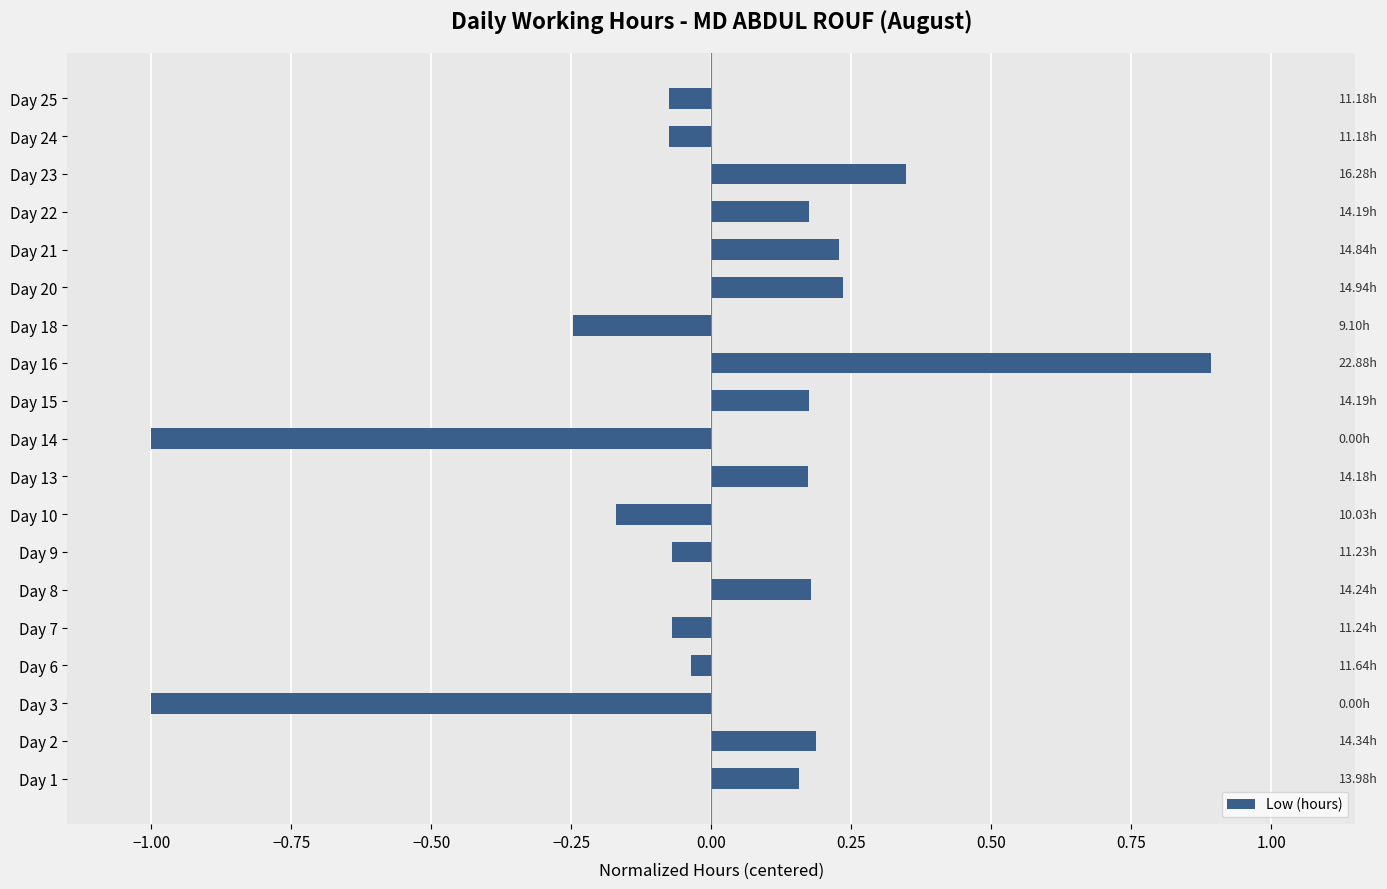

Which category has the highest value across all series?

Day 16